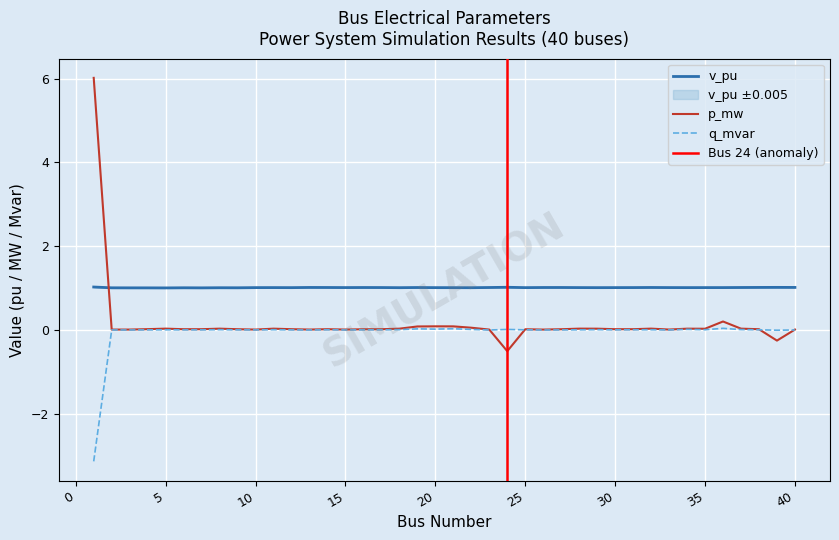

Which series has the largest total across all categories?

v_pu